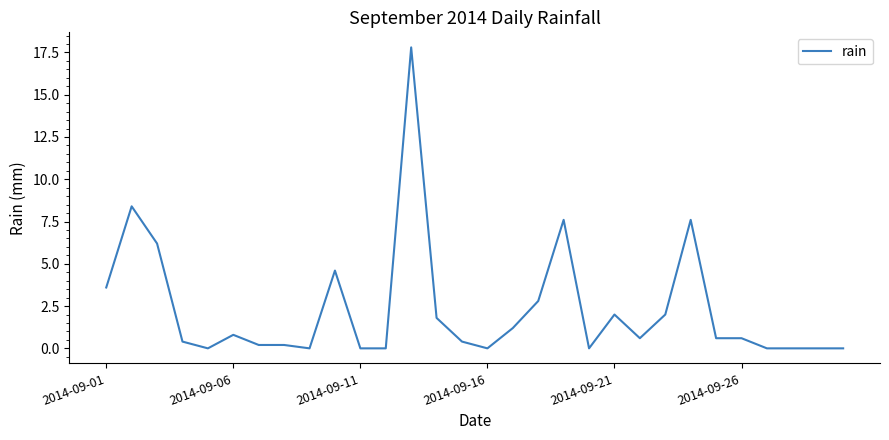

What is the maximum value shown in the chart?

17.8